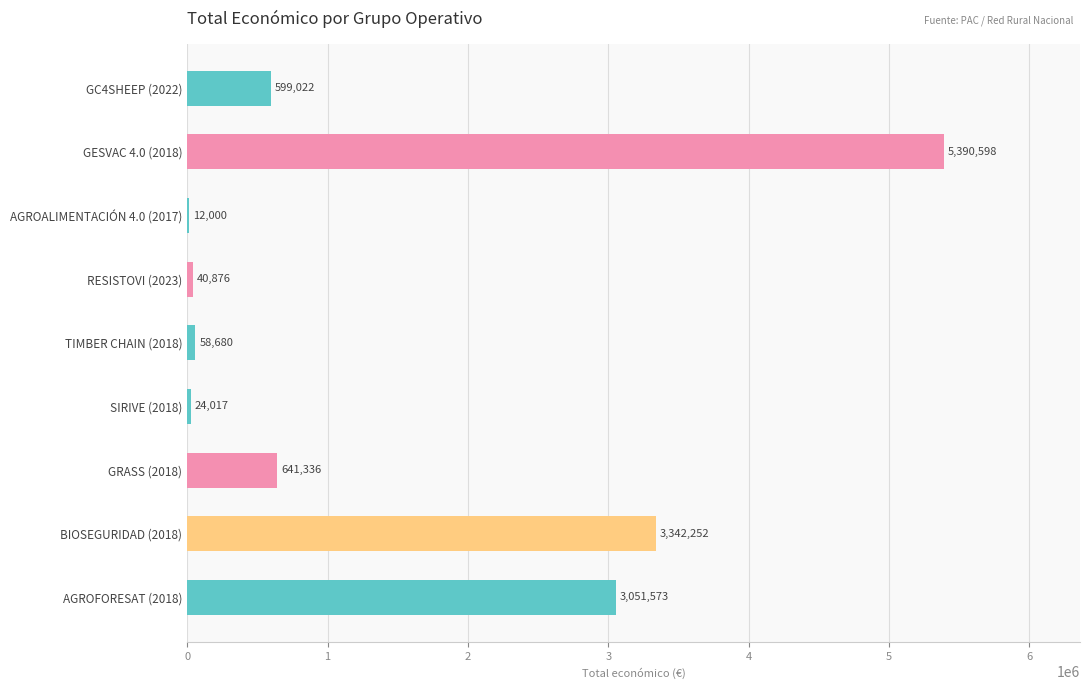

How many series are shown in this chart?

1